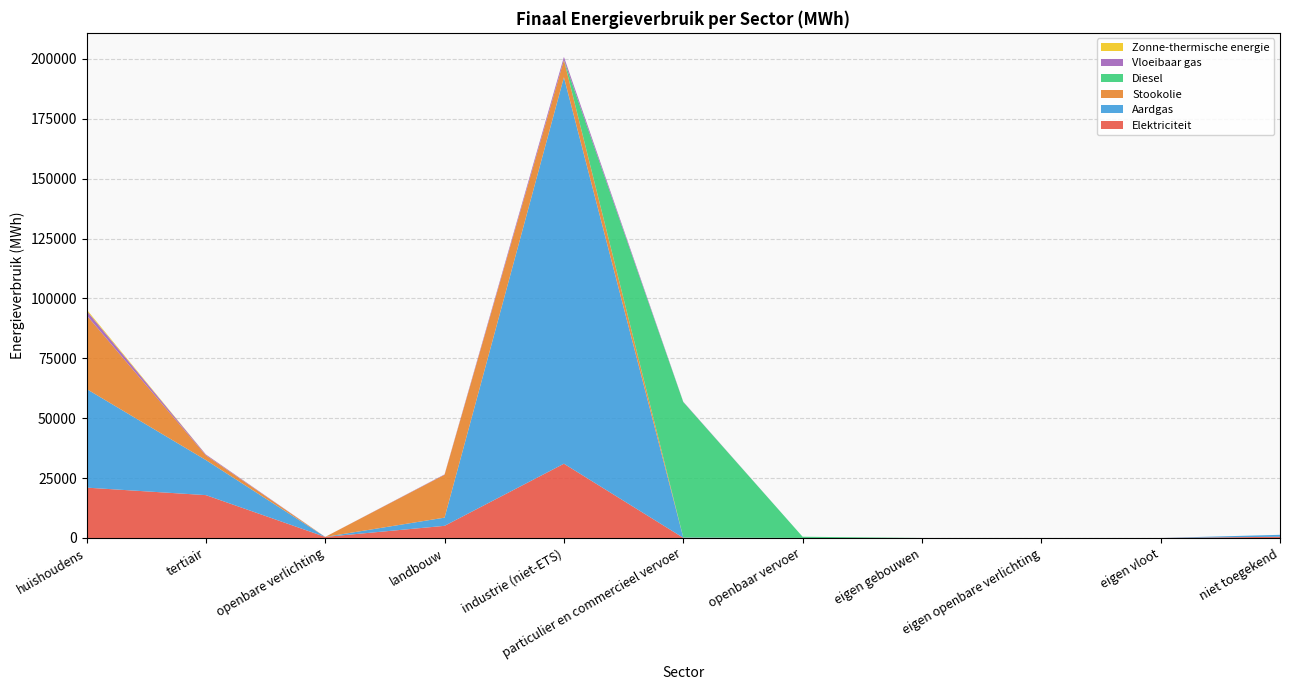

Reading left to right, list all the values displayed in this chart.

Elektriciteit: 21016.0	17886.6	444.1	5064.6	30995.4	75.3	7.0	0.0	0.0	0.0	504.2
Aardgas: 41193.6	14646.2	0.0	3428.0	161327.1	147.5	0.0	0.0	0.0	0.0	809.2
Stookolie: 30808.4	1961.6	0.0	17898.8	7211.6	0.0	0.0	0.0	0.0	0.0	0.0
Diesel: 0.0	0.0	0.0	0.0	0.0	56543.8	508.2	0.0	0.0	0.0	0.0
Vloeibaar gas: 1911.0	344.6	0.0	158.1	1292.2	125.7	0.0	0.0	0.0	0.0	0.0
Zonne-thermische energie: 515.8	34.3	0.0	0.0	0.0	0.0	0.0	0.0	0.0	0.0	0.0